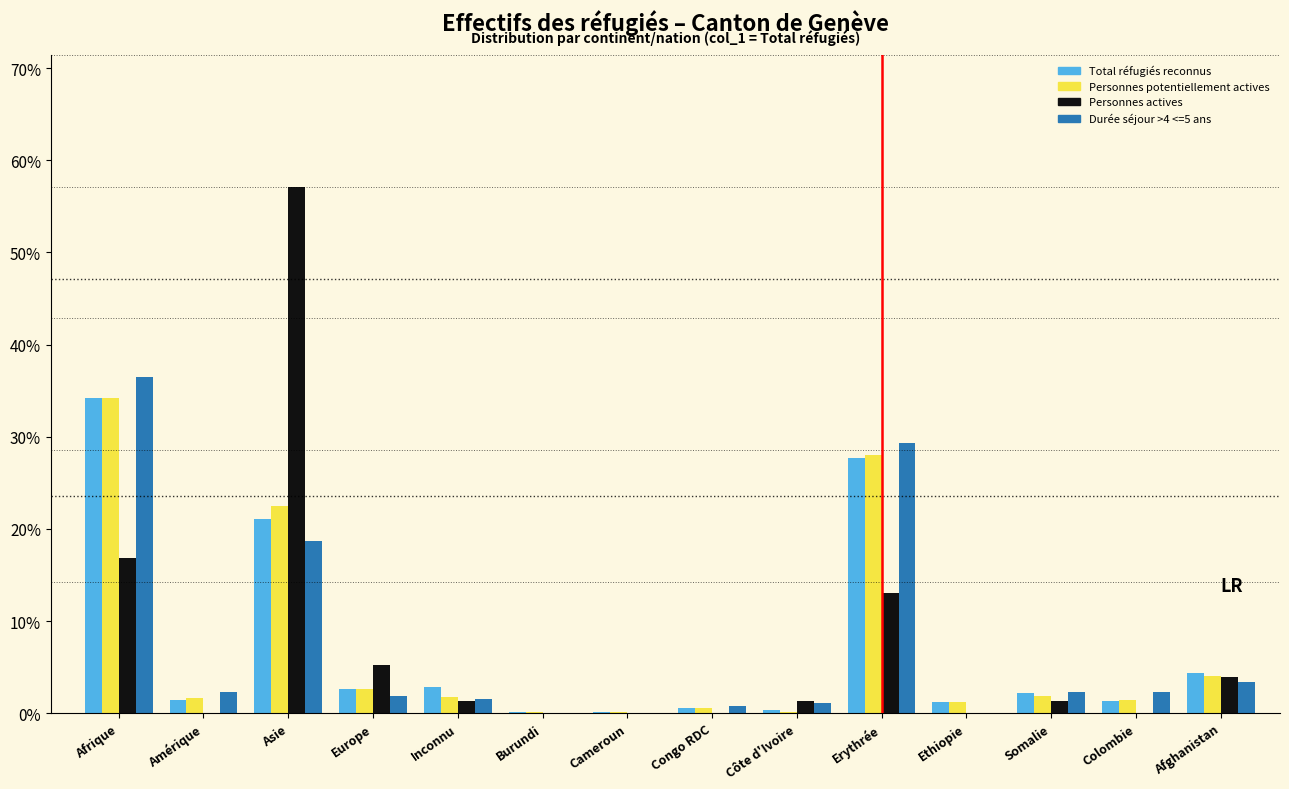

What is the sum of all Personnes potentiellement actives values?

100.0